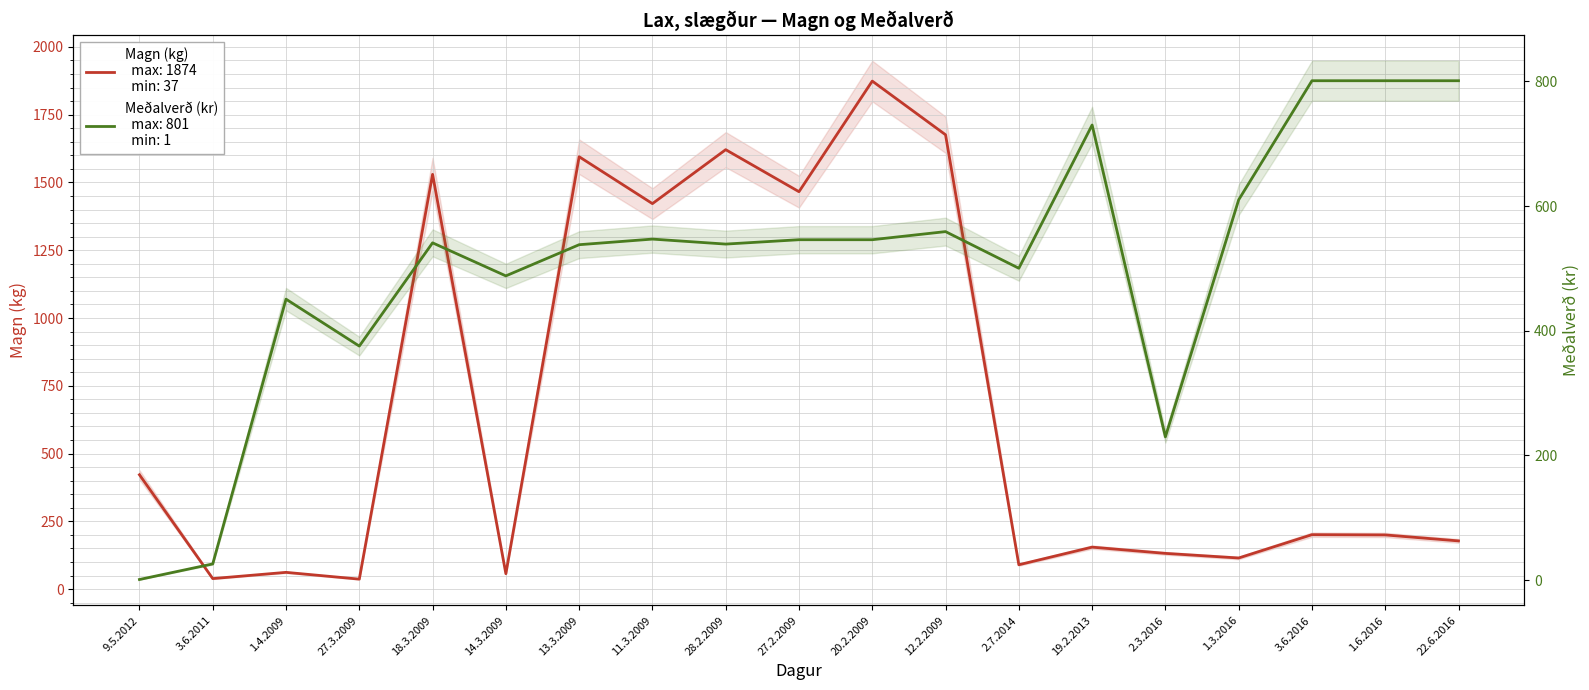

In Magn (kg), how many points are lower than both neighbors (excluding endpoints)?

7